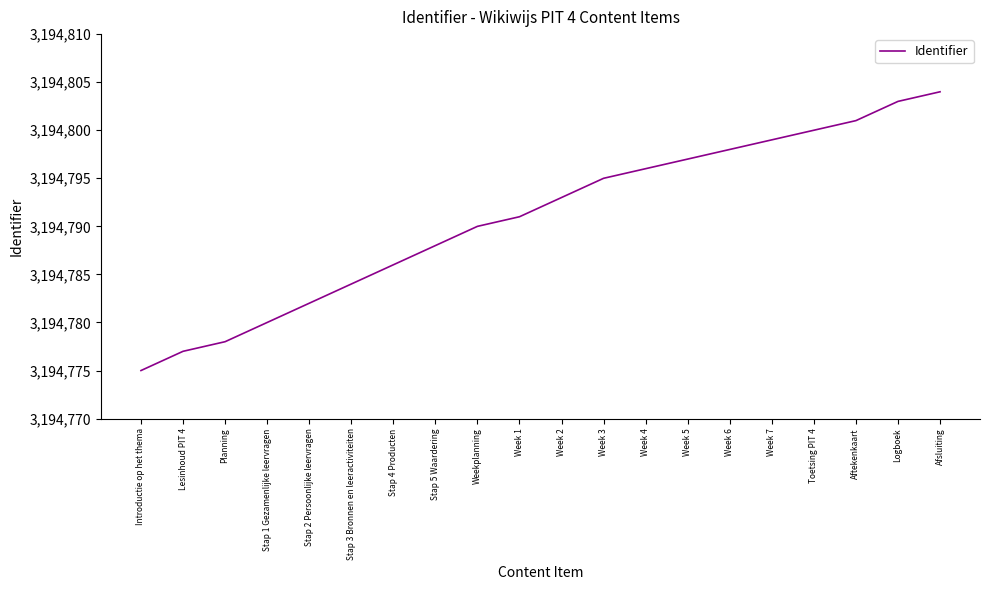

How many series are shown in this chart?

1